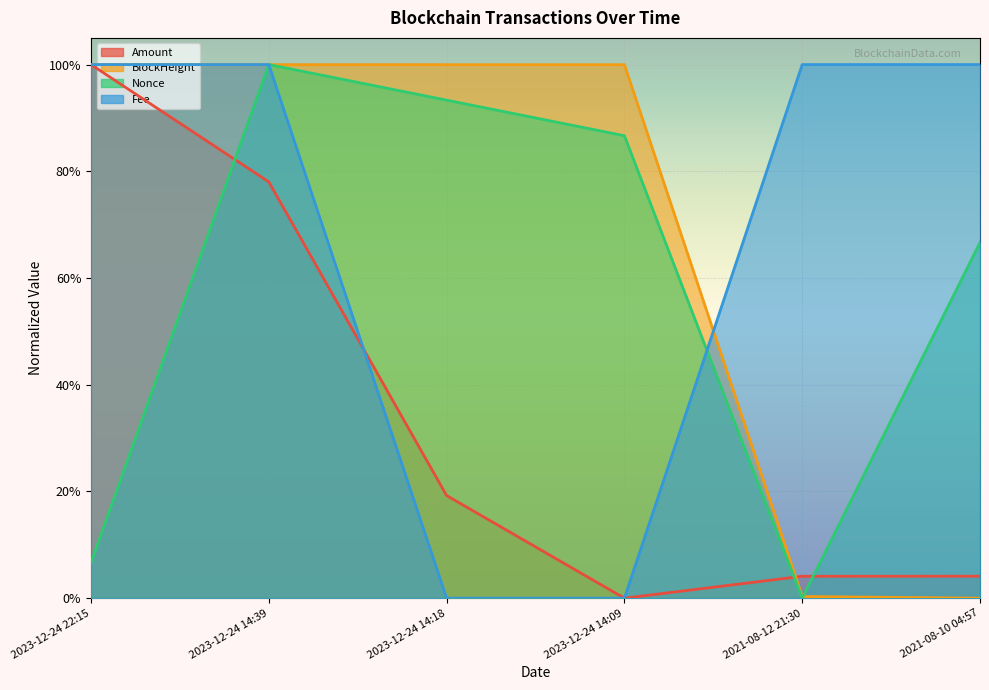

At which label is Nonce closest to 0?

2021-08-12 21:30